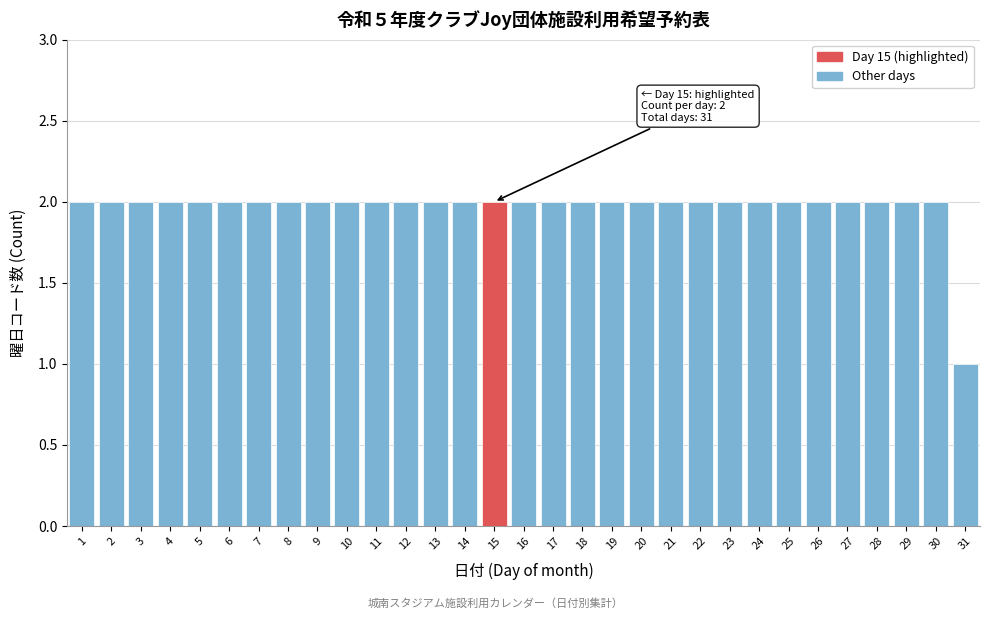

The chart shows a value of 2 at 21. True or false?

True